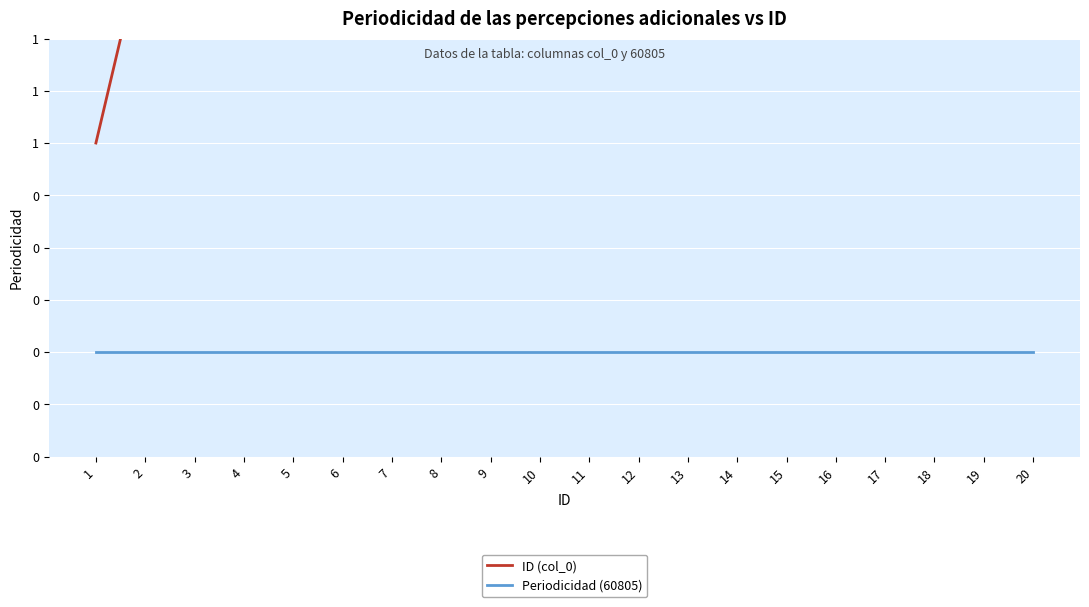

Reading right to left, what are all the values shown in this chart?

ID (col_0): 20=20	19=19	18=18	17=17	16=16	15=15	14=14	13=13	12=12	11=11	10=10	9=9	8=8	7=7	6=6	5=5	4=4	3=3	2=2	1=1
Periodicidad (60805): 20=0	19=0	18=0	17=0	16=0	15=0	14=0	13=0	12=0	11=0	10=0	9=0	8=0	7=0	6=0	5=0	4=0	3=0	2=0	1=0